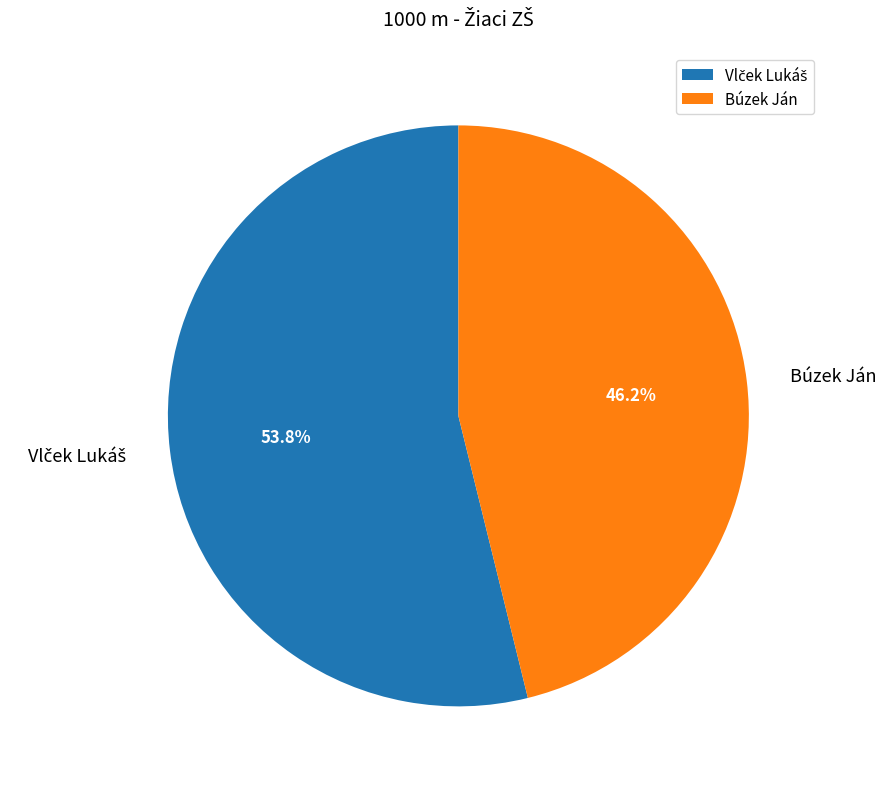

Which category has the smallest portion of the pie?

Búzek Ján